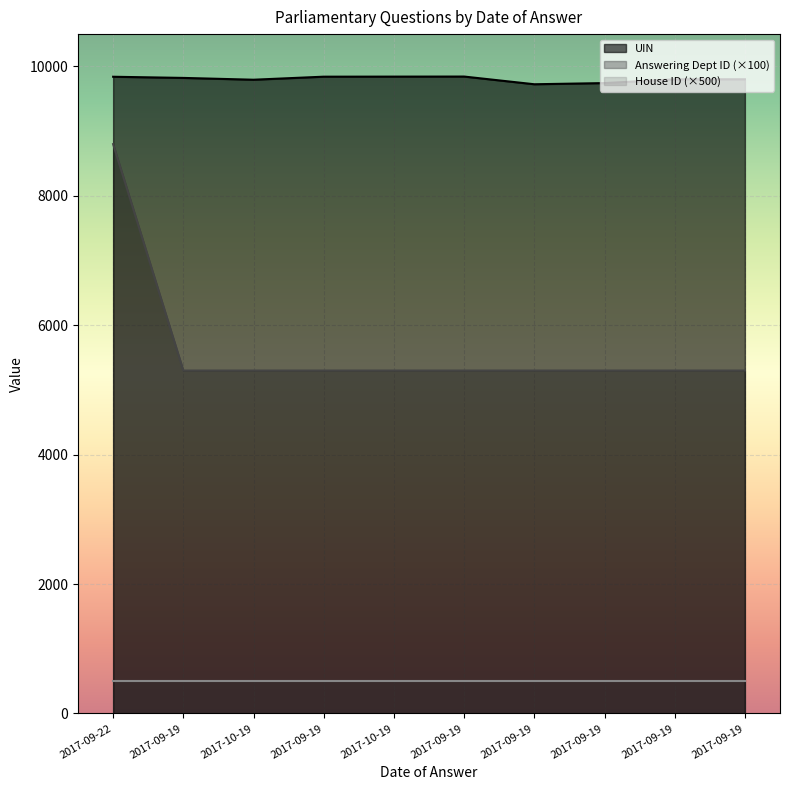

Is it true that Answering Dept ID equals 5088 at 2017-09-22?

False